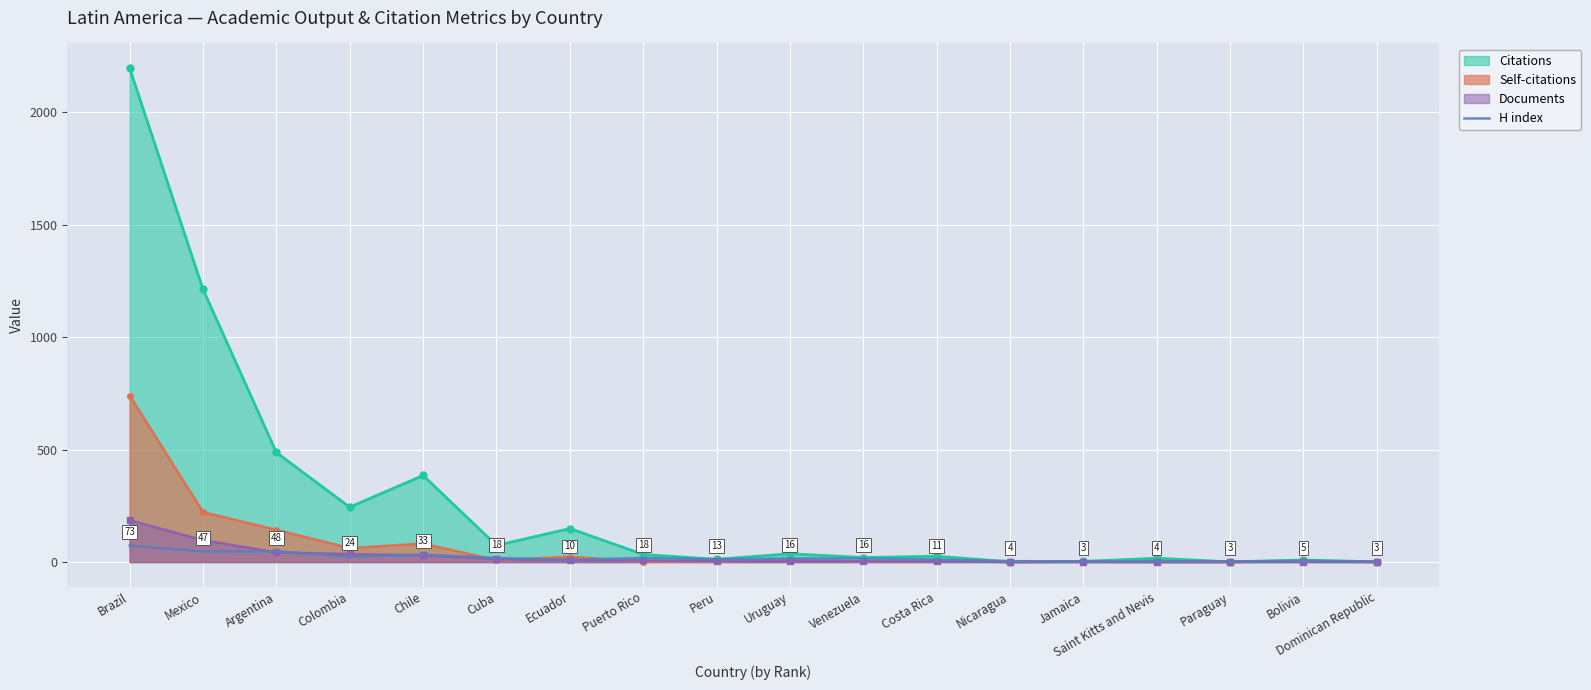

How many points are lower than both their immediate neighbors (excluding endpoints)?

6